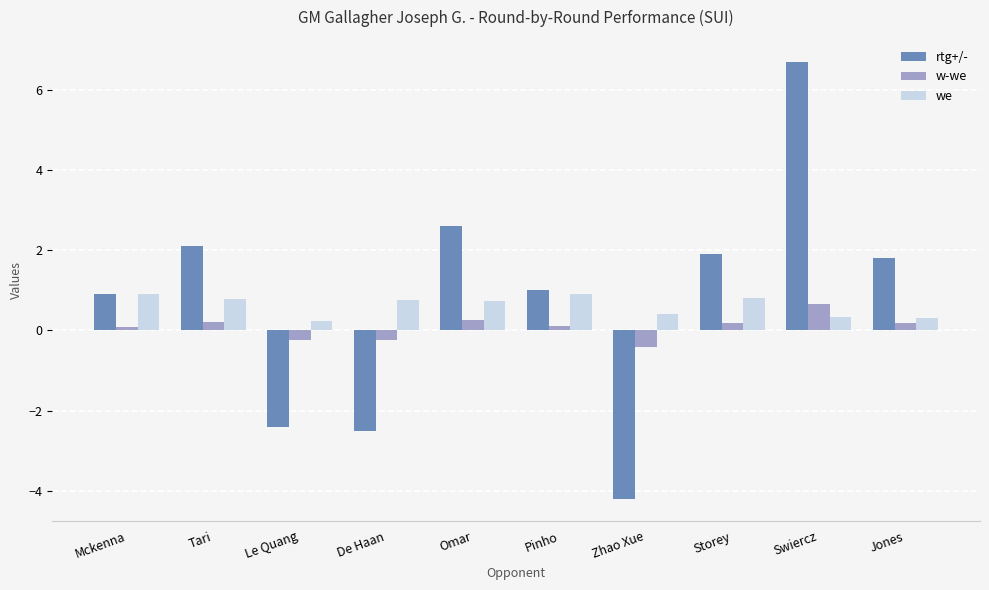

Read the w-we value at Omar.

0.3